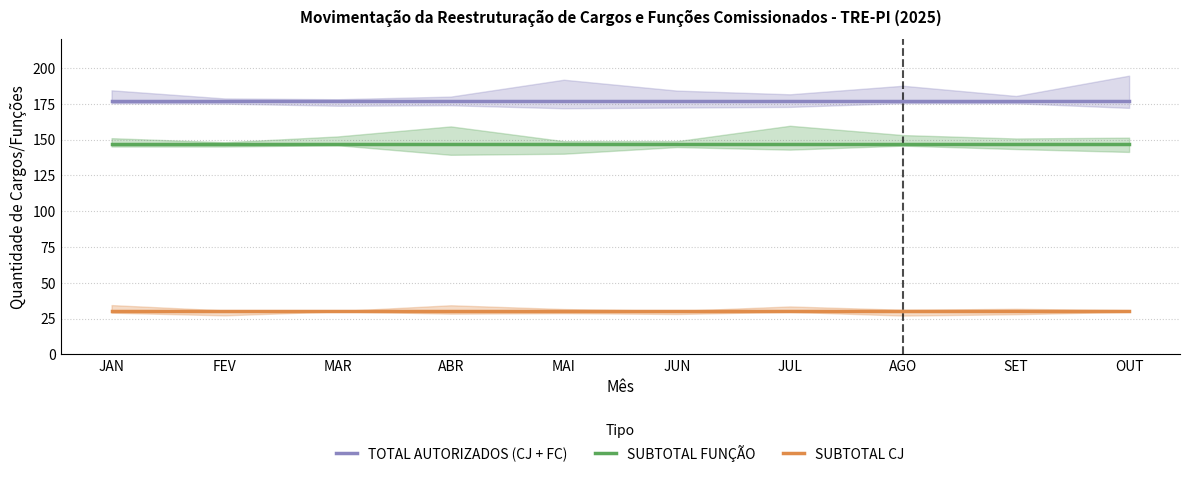

Which series has the widest spread of values?

TOTAL AUTORIZADOS (CJ + FC)